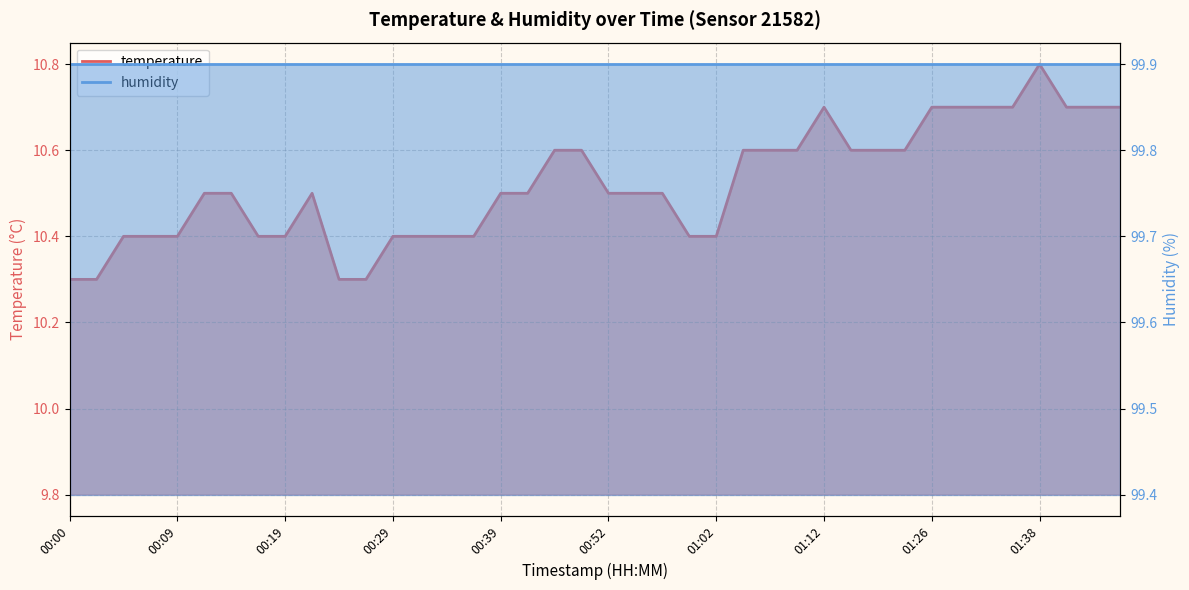

What is the difference between the maximum and minimum values?

0.5